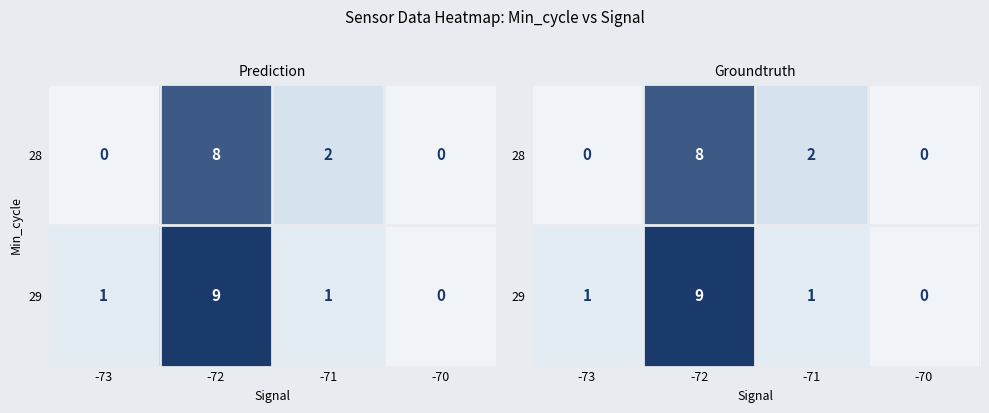

At which category is the sum across all series the highest?

-72